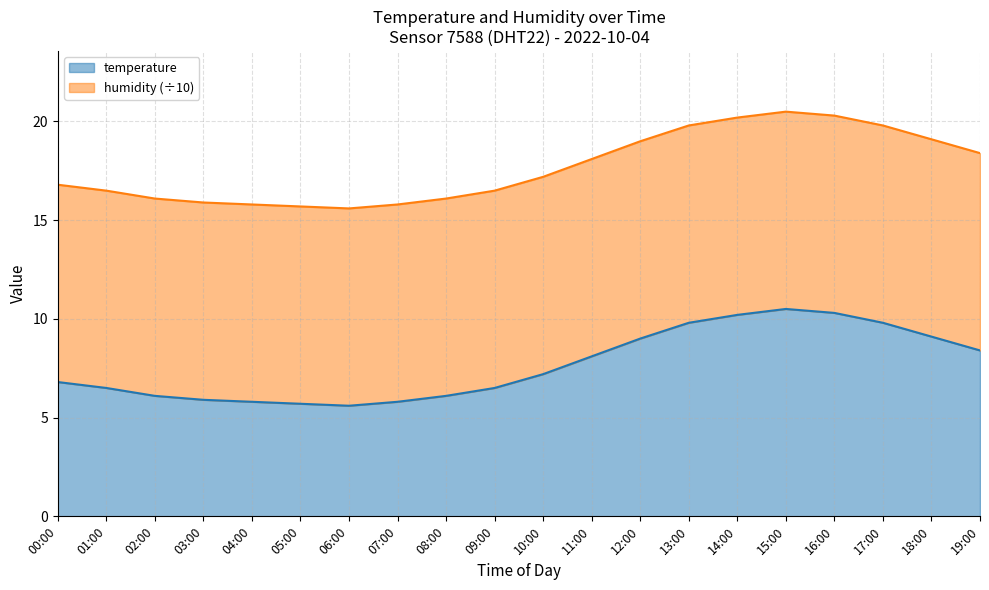

List the labels in order of value, smallest first.

06:00, 05:00, 04:00, 07:00, 03:00, 02:00, 08:00, 01:00, 09:00, 00:00, 10:00, 11:00, 19:00, 12:00, 18:00, 13:00, 17:00, 14:00, 16:00, 15:00